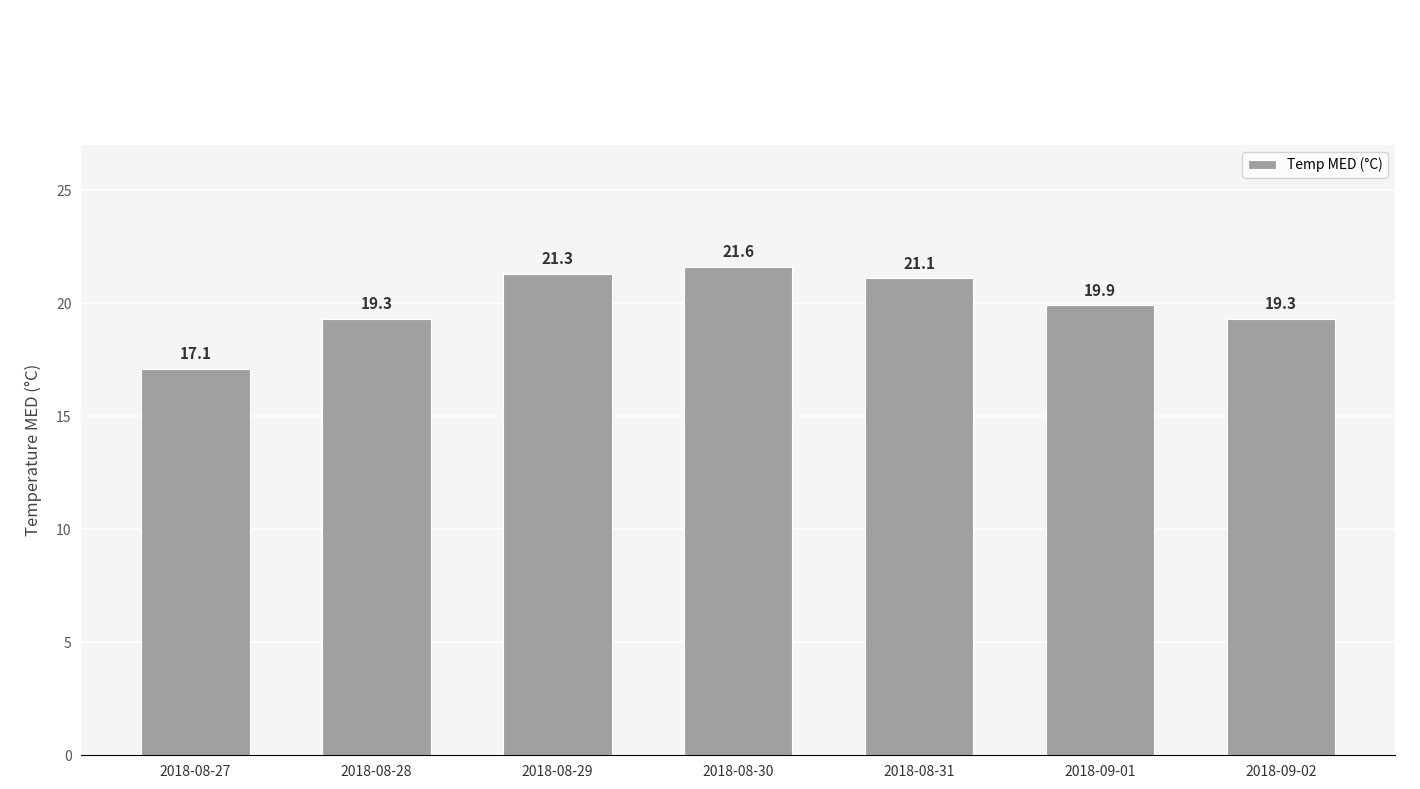

What is the difference between the maximum and minimum values?

4.5